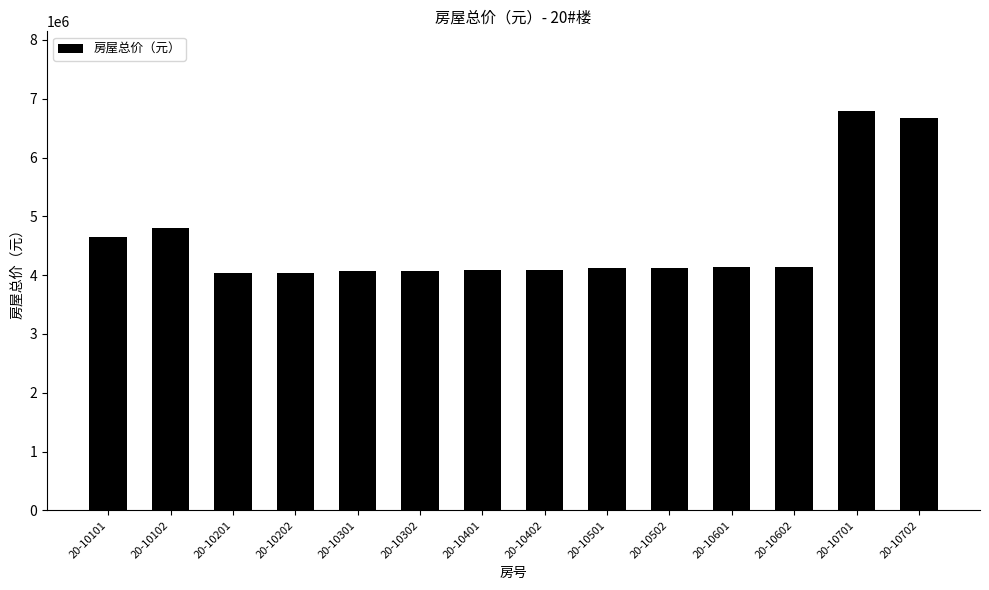

Approximately how many times larger is the value at 20-10701 compared to 20-10501?

1.6